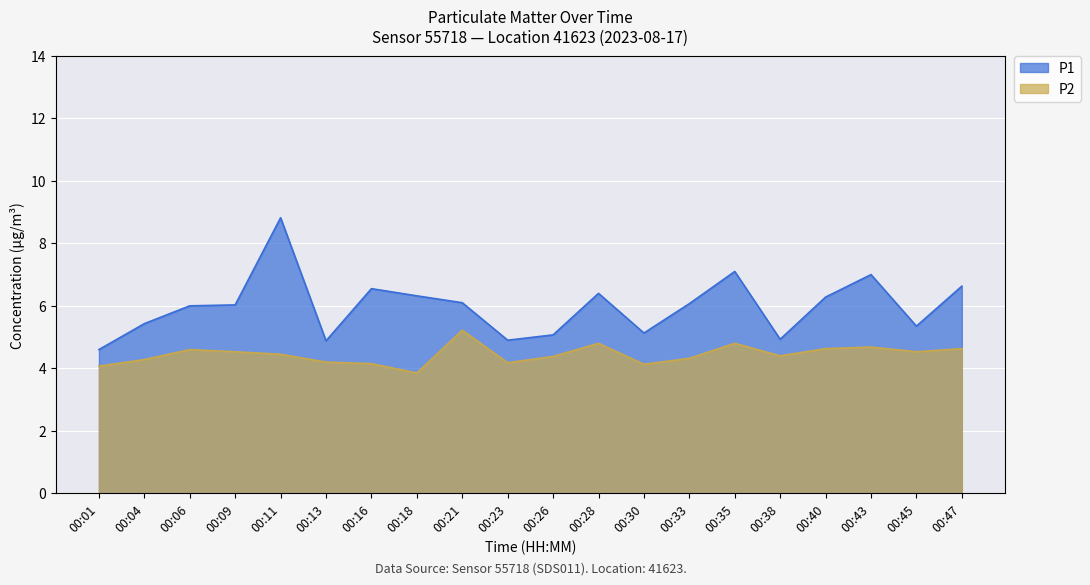

Does the chart display data point markers on the line(s)?

No